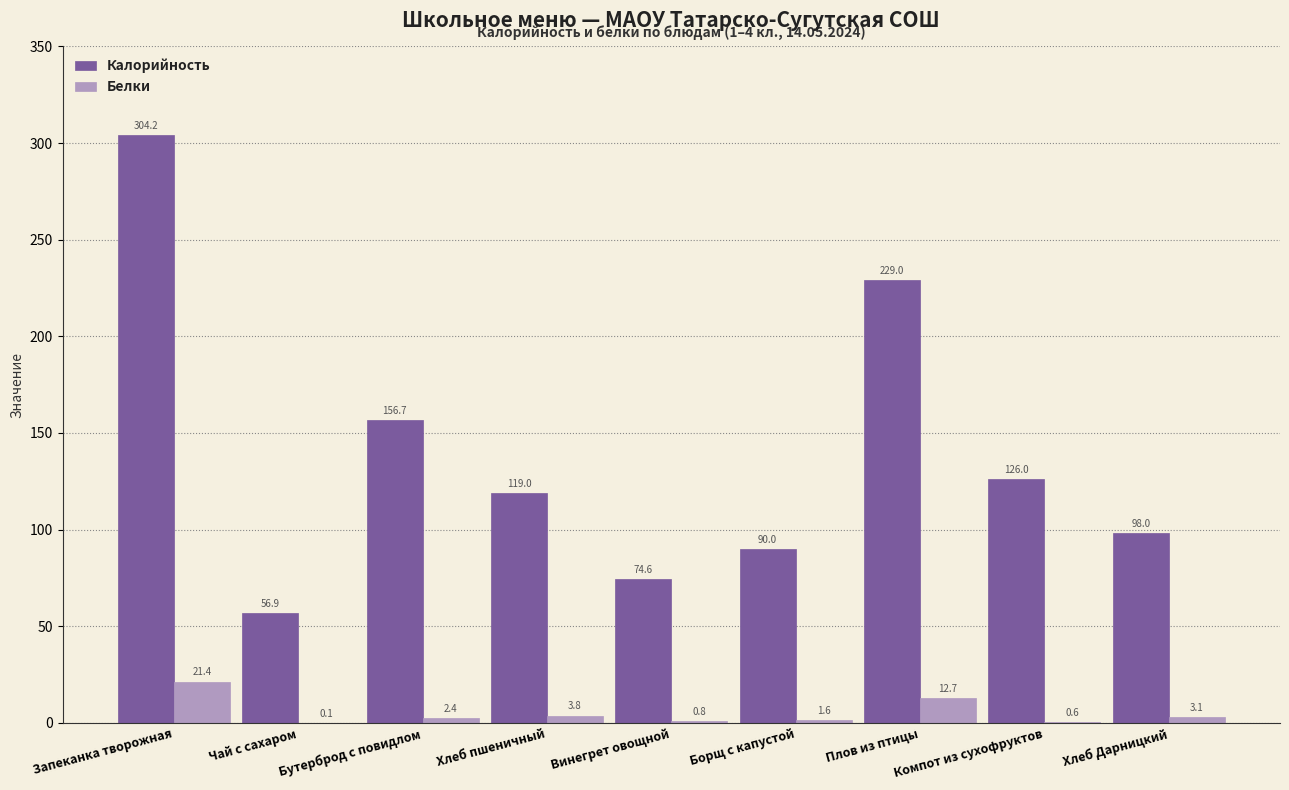

Does the chart contain stacked bars?

No